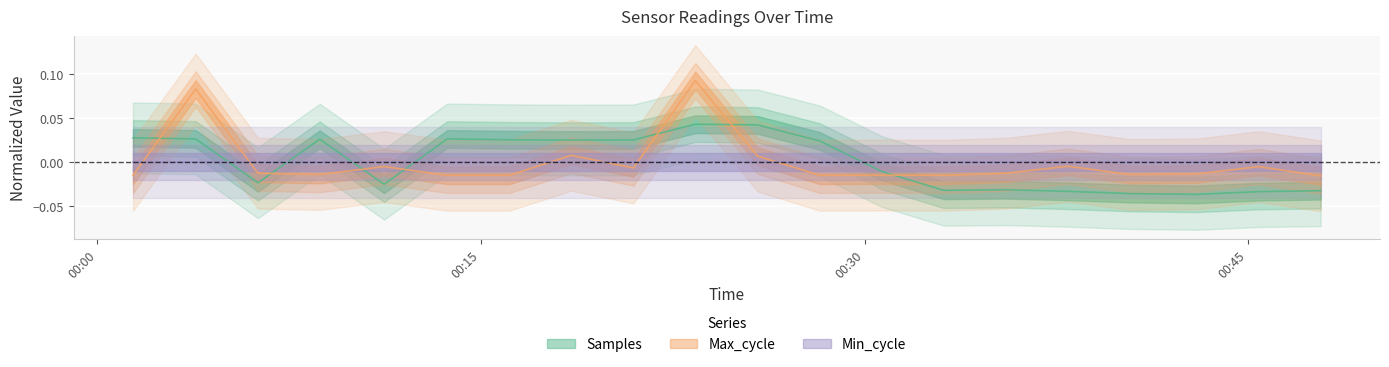

At which category does the chart reach its peak across all series?

2022/08/25 00:23:23